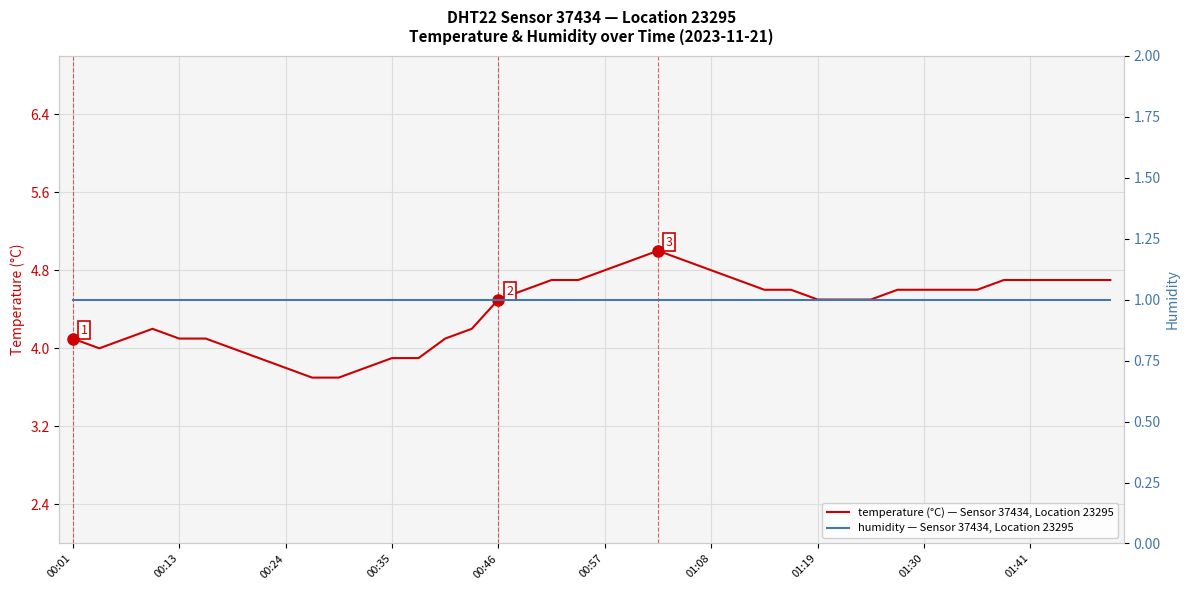

At which label does humidity — Sensor 37434, Location 23295 reach its minimum?

00:01